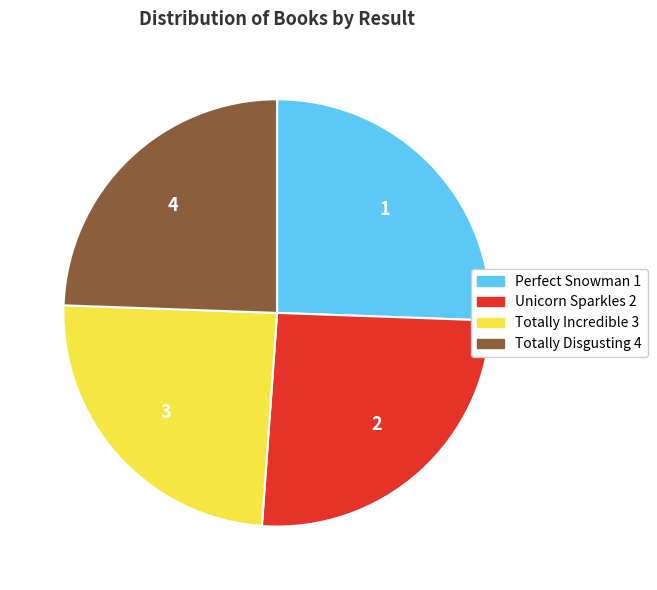

Is there a majority slice in this chart?

No